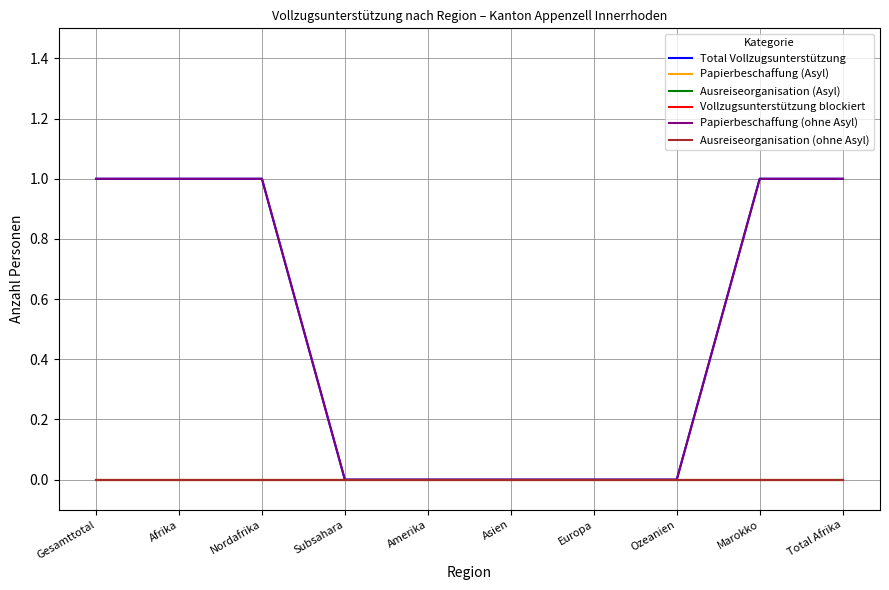

True or false: Papierbeschaffung (ohne Asyl) and Ausreiseorganisation (Asyl) intersect in this chart.

False